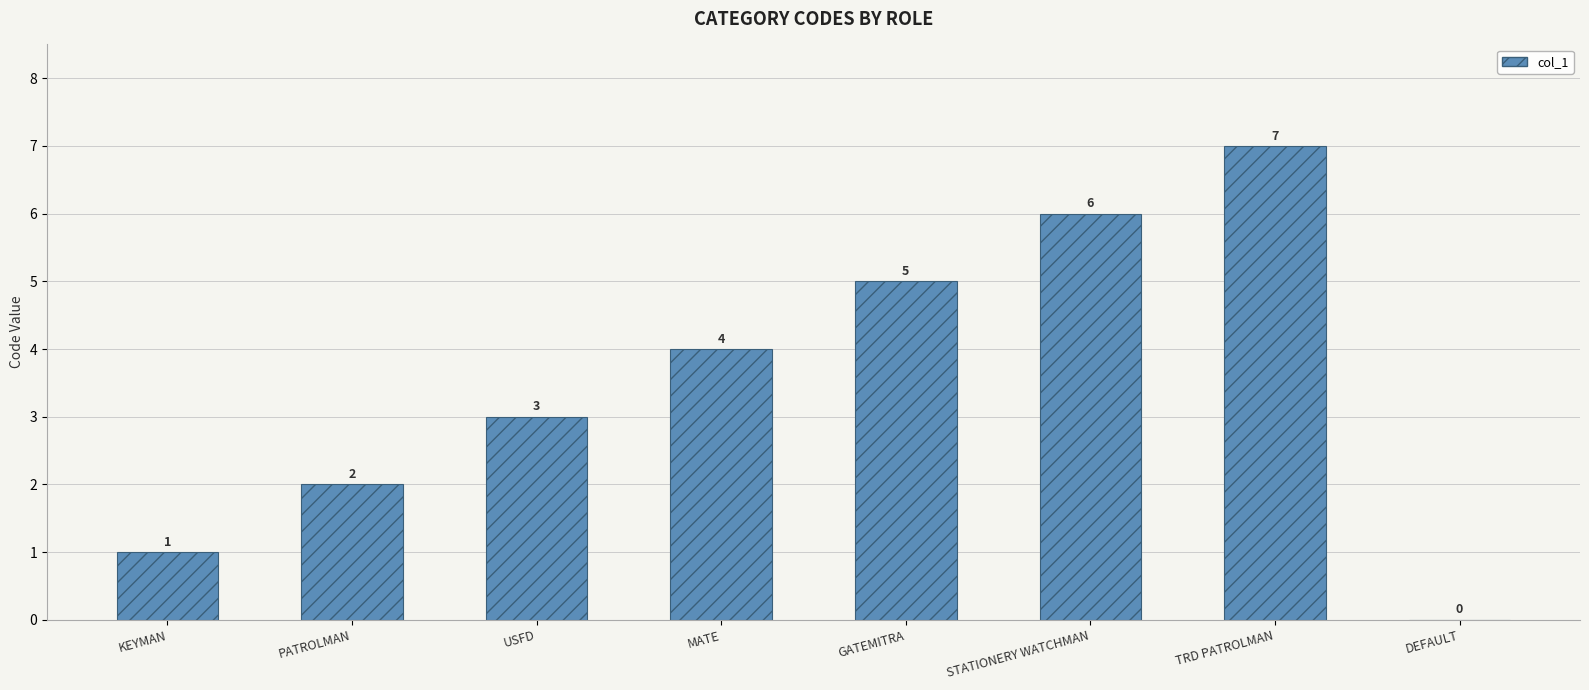

What is the sum of all values?

28